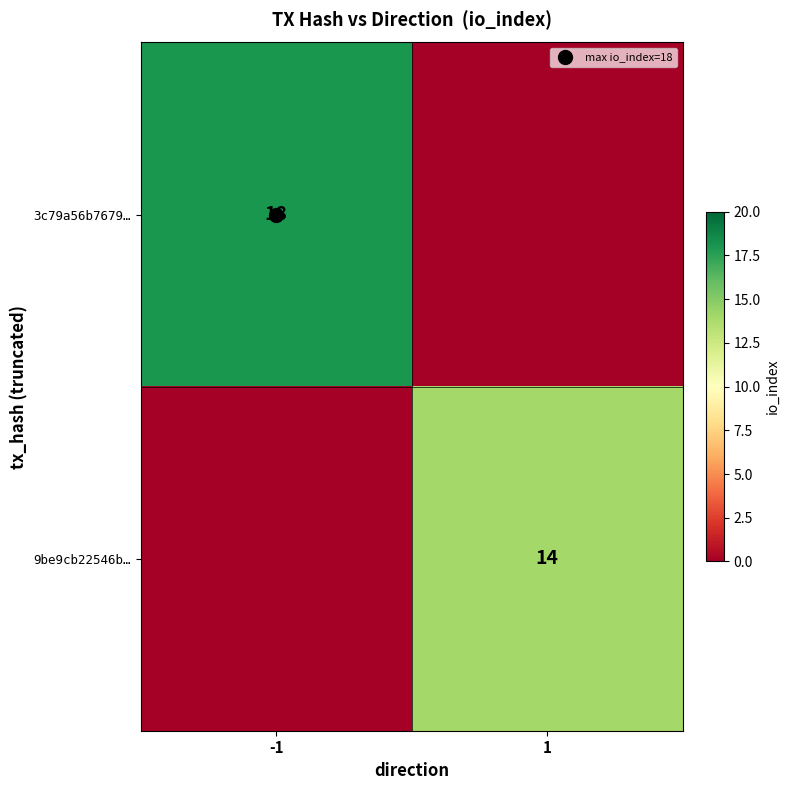

How many categories are shown in the chart?

2